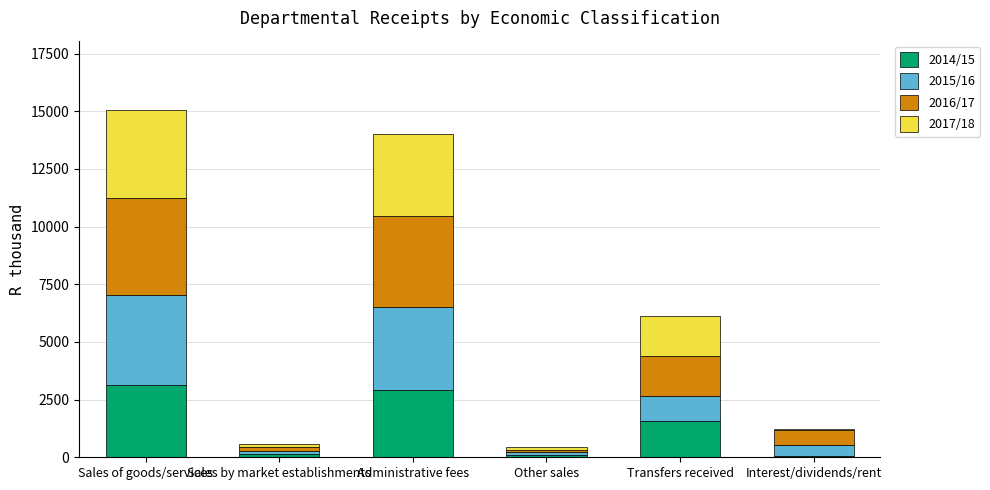

Does the chart contain stacked bars?

Yes